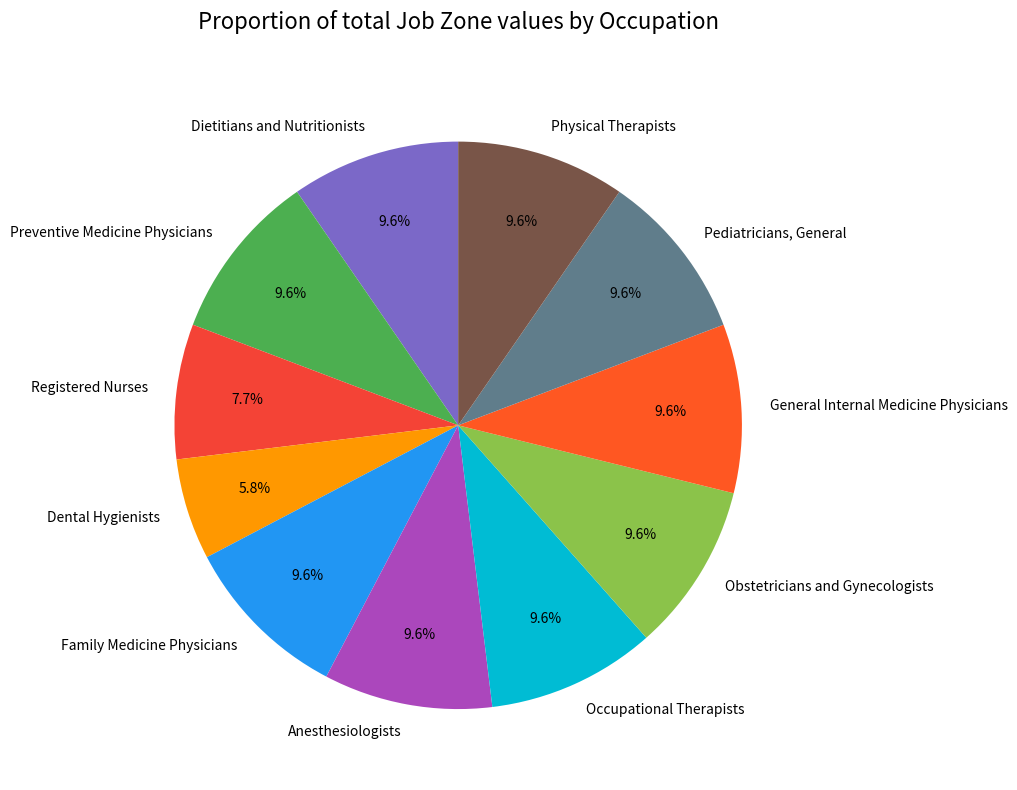

How many segments does this pie chart have?

11